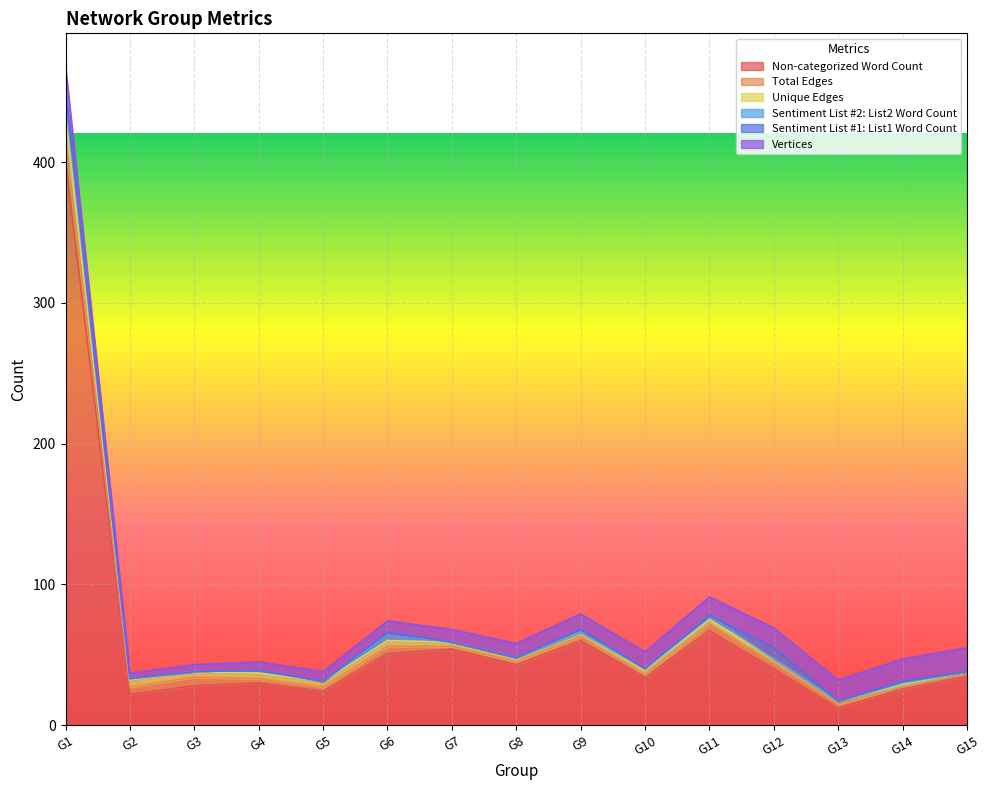

Between G7 and G12, which series saw the biggest shift?

Non-categorized Word Count